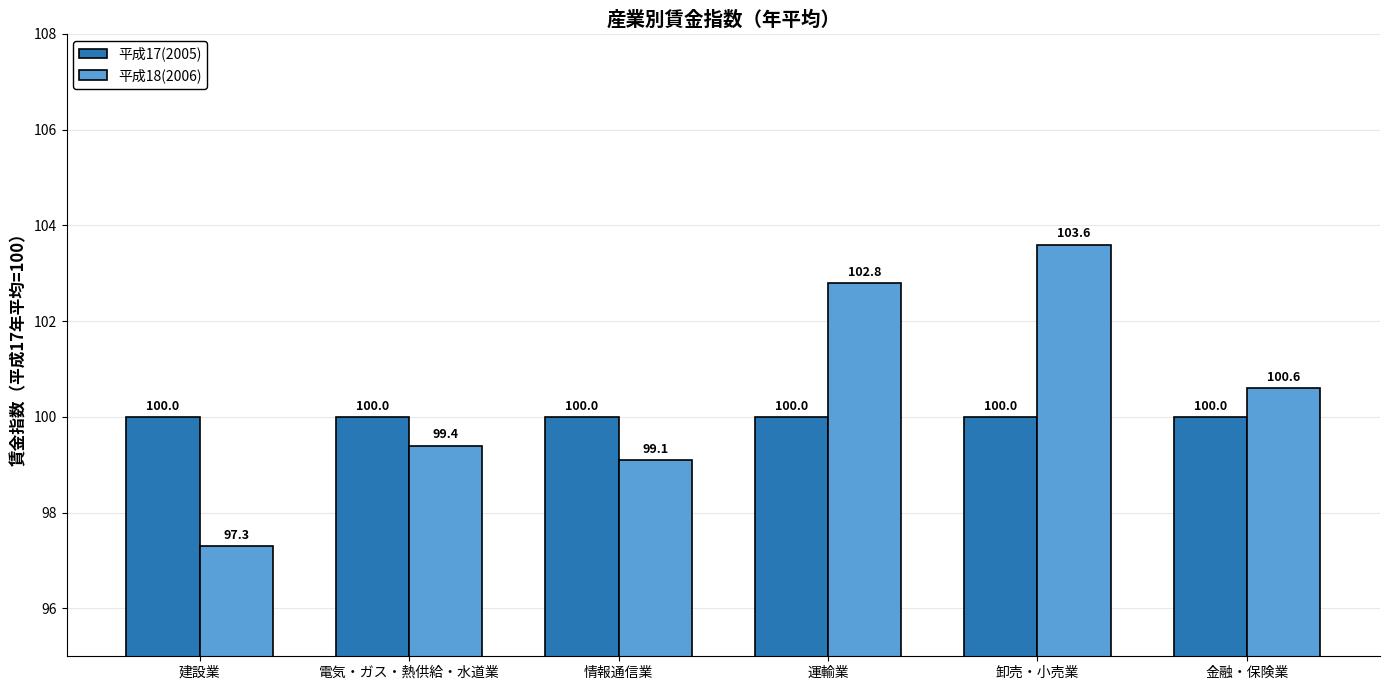

Between 情報通信業 and 金融・保険業, which series saw the biggest shift?

平成18(2006)